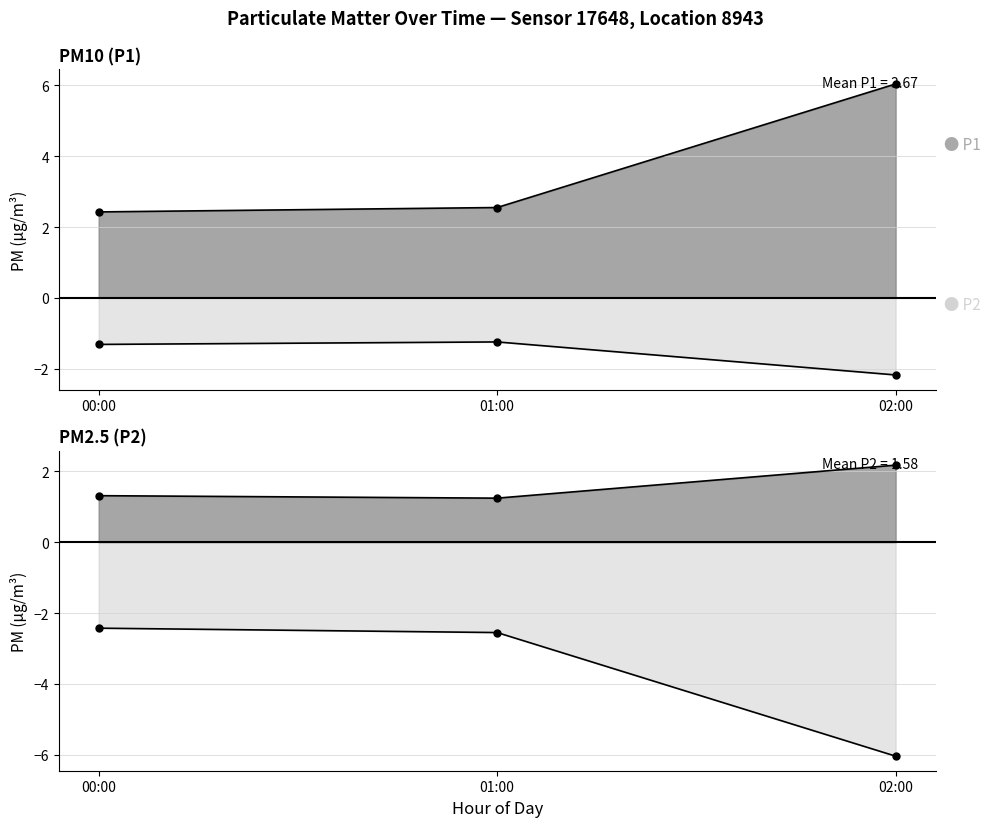

What value does the P1 series have at 01:00?

2.5